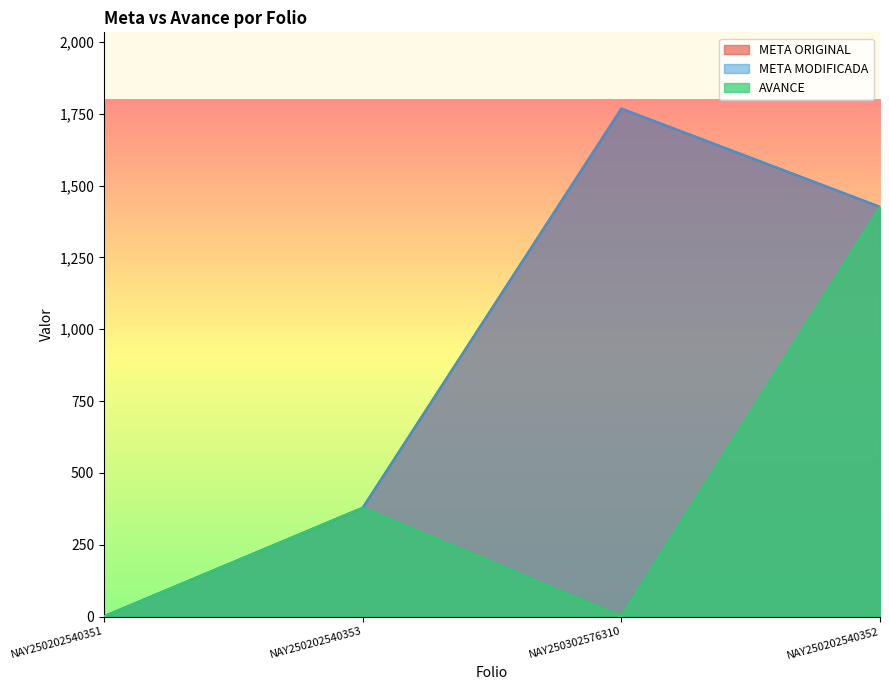

How many lines are shown in the chart?

3